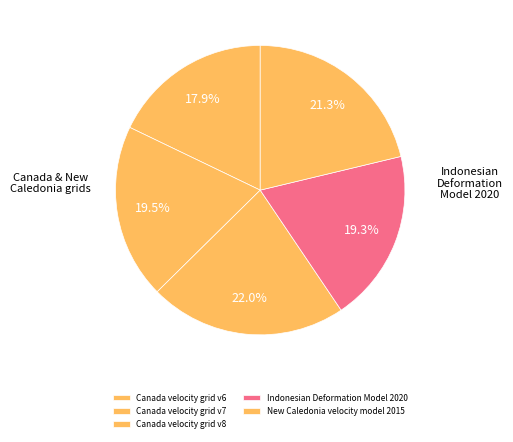

To the nearest percent, what percentage of the pie is New Caledonia velocity model 2015?

21%